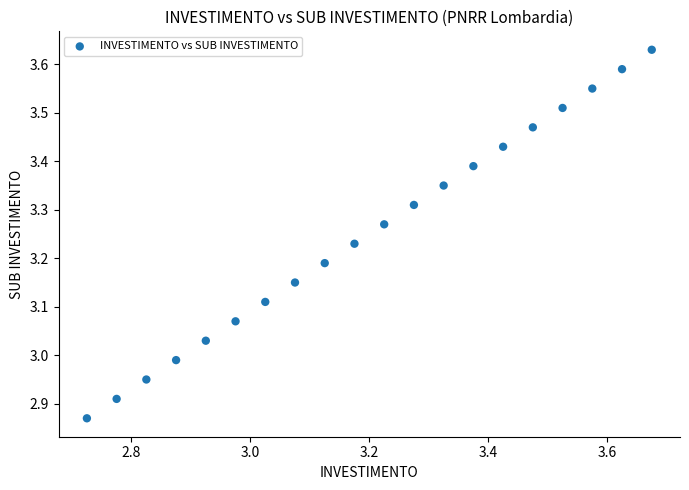

What is the range of Y values (max minus min)?

0.8